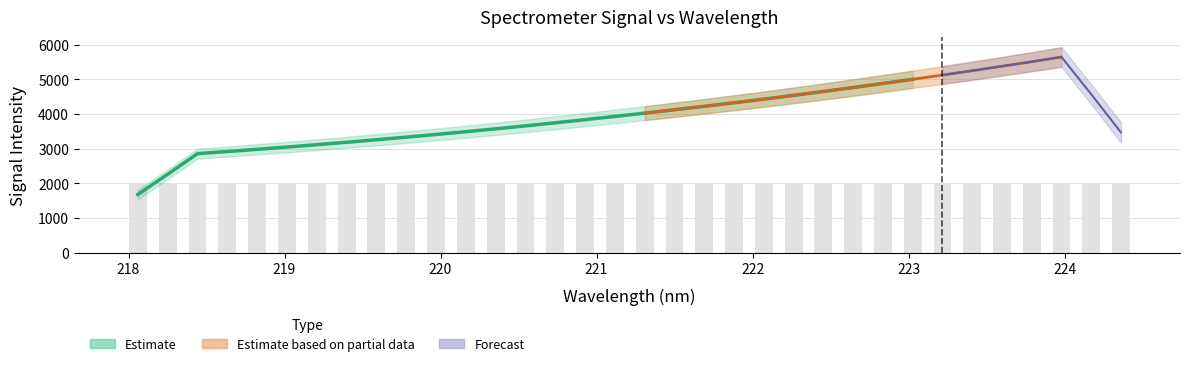

How many values exceed 2004?

17